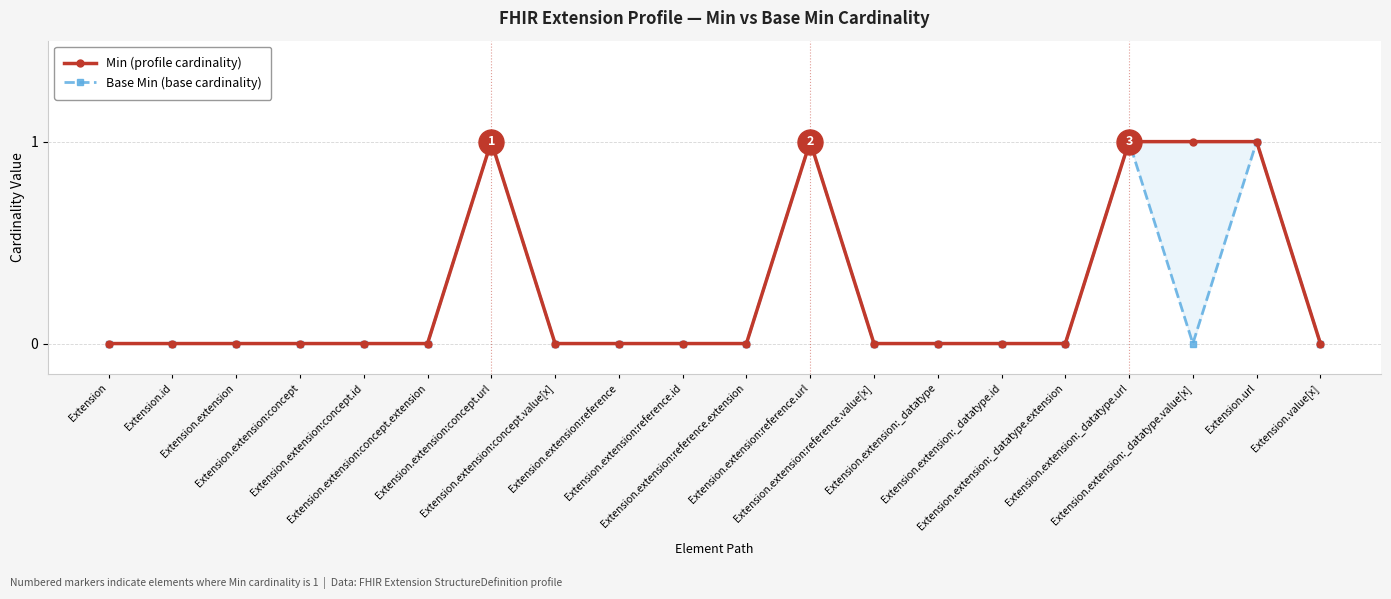

True or false: Min (profile cardinality) and Base Min (base cardinality) cross at least once.

False